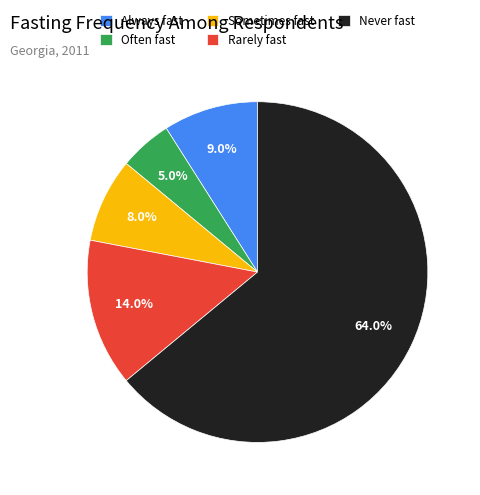

The Rarely fast slice represents 1% of the pie. True or false?

False